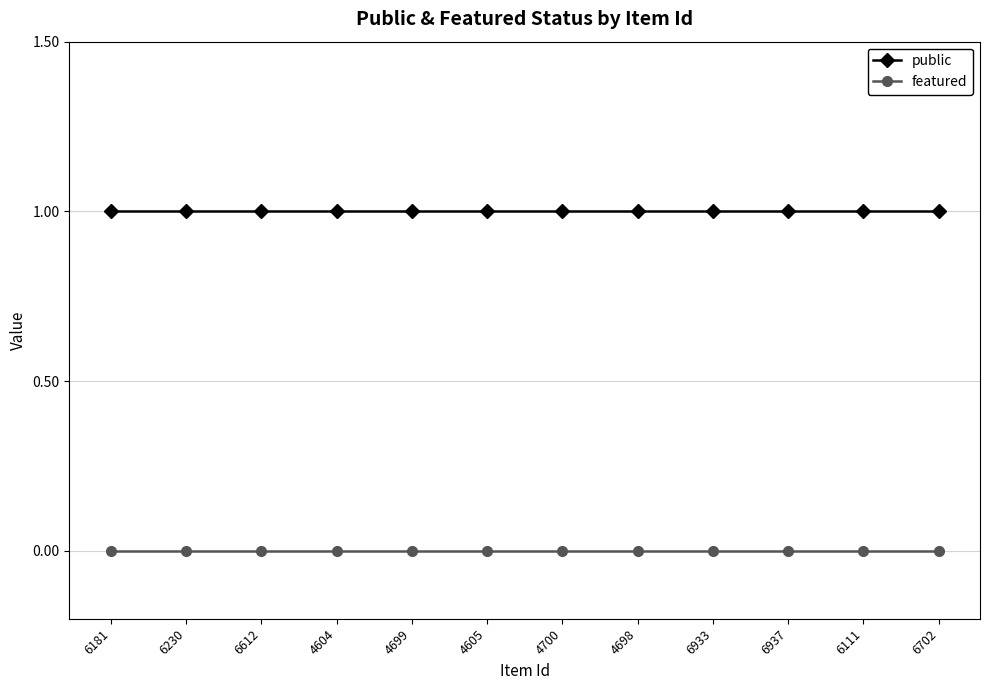

Is it true that public equals 1 at 6937?

True